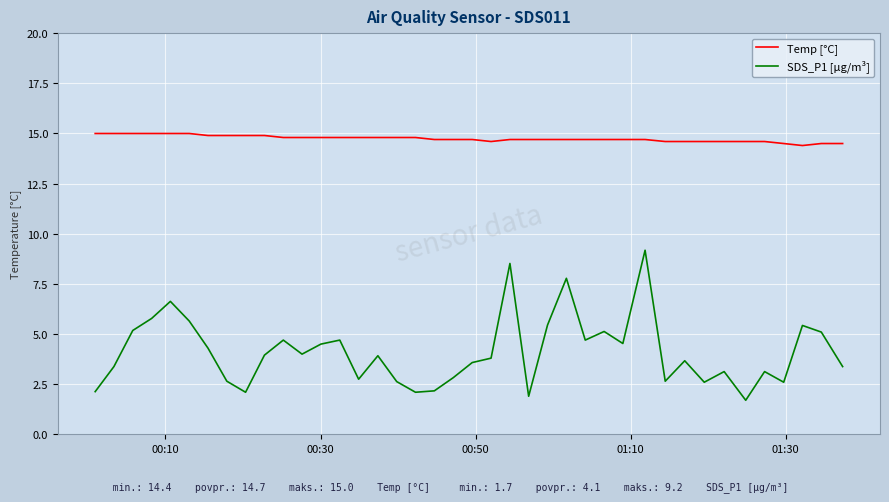

Which series has the largest total across all categories?

Temp [°C]